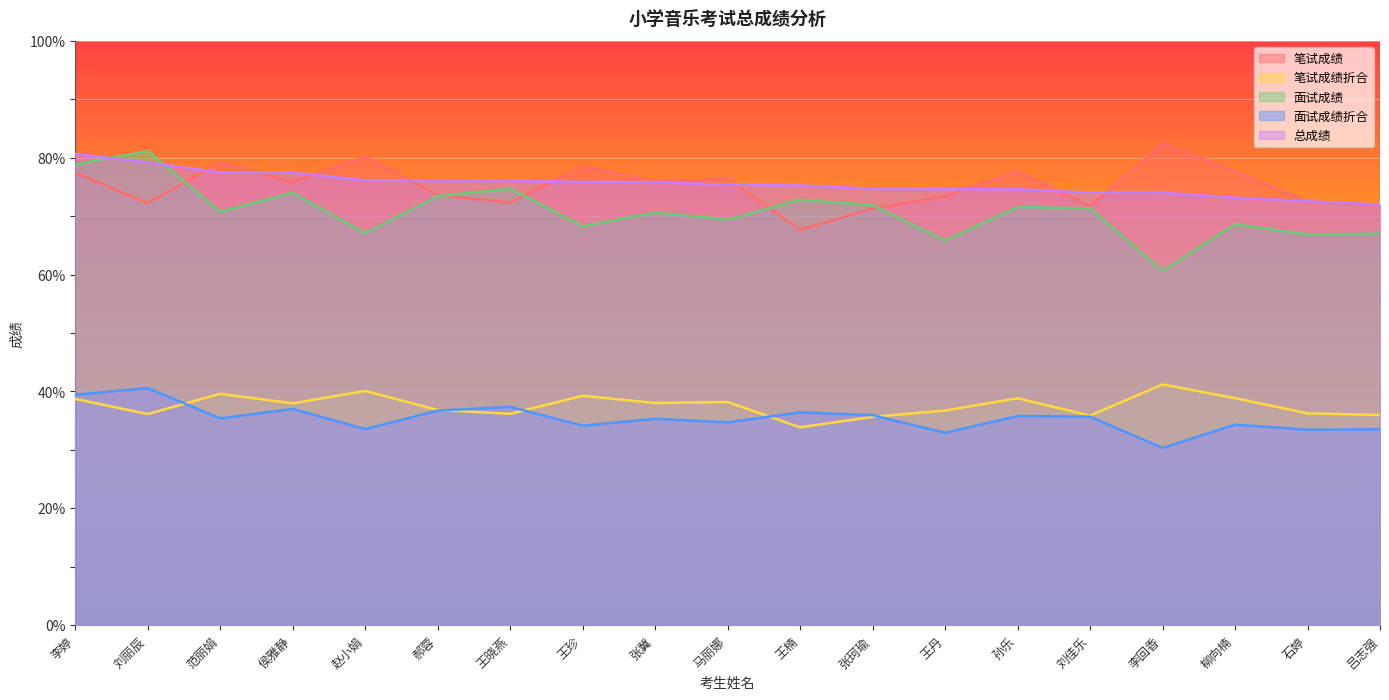

Rank the categories by 面试成绩 value from highest to lowest.

刘丽辰, 李婷, 王晓燕, 侯雅静, 郝蓉, 王楠, 张珂瑜, 孙乐, 刘佳乐, 范丽娟, 张冀, 马丽娜, 柳向楠, 王珍, 赵小娟, 吕志强, 石婷, 王丹, 李回香